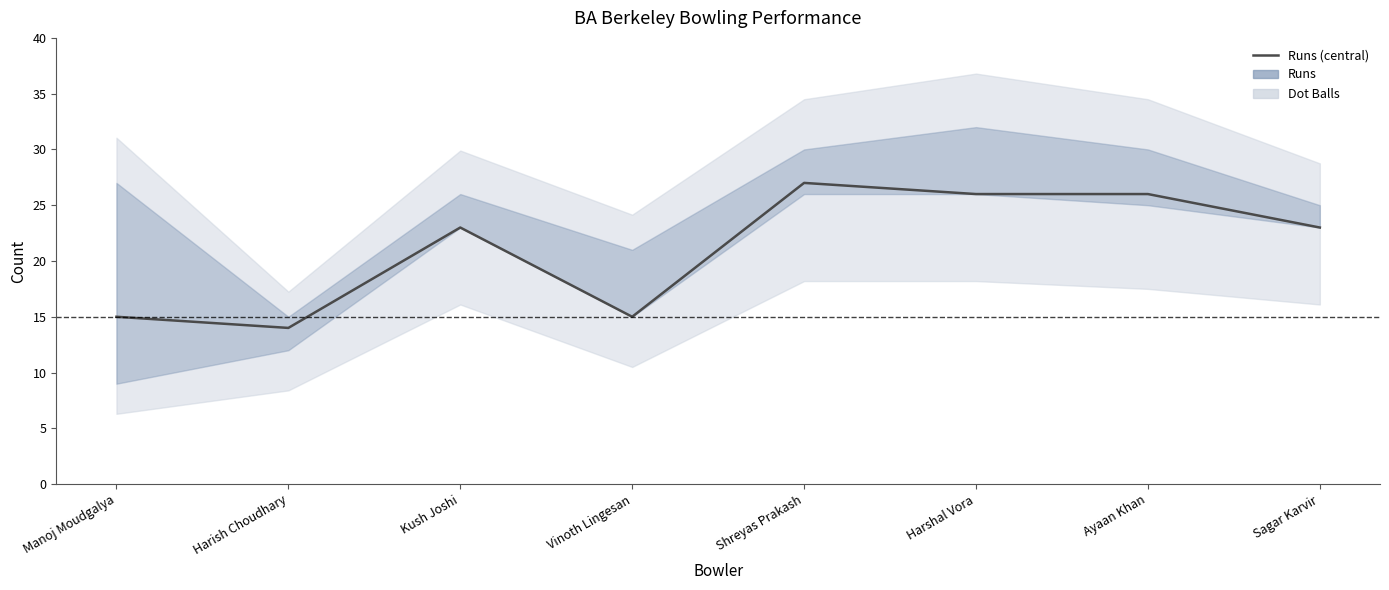

Reading left to right, what are all the values shown in this chart?

Manoj Moudgalya=15	Harish Choudhary=14	Kush Joshi=23	Vinoth Lingesan=15	Shreyas Prakash=27	Harshal Vora=26	Ayaan Khan=26	Sagar Karvir=23